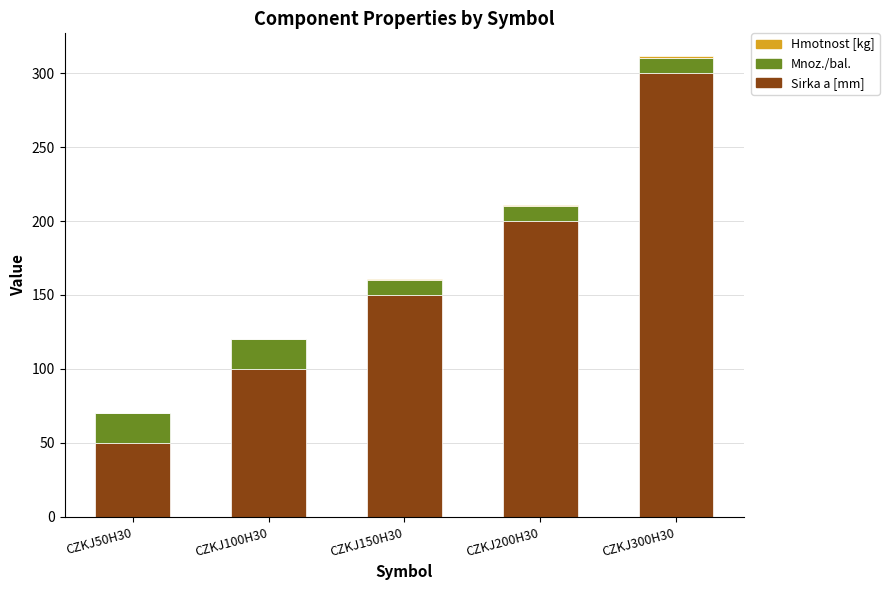

The Sirka a [mm] series shows 300.0 at CZKJ300H30. True or false?

True